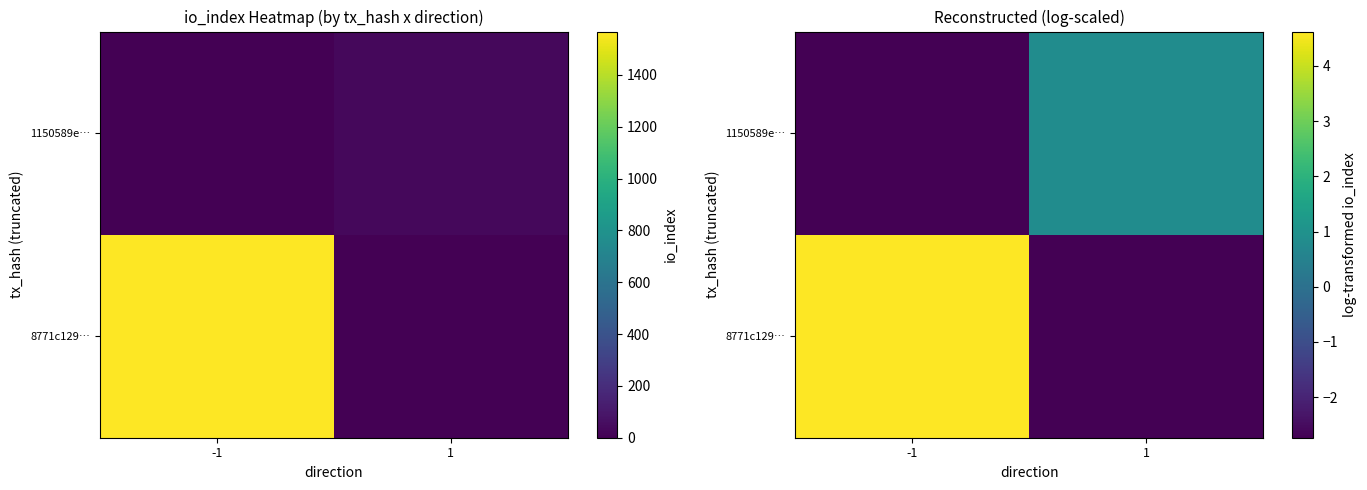

How many data points in 8771c129… are above 4?

1